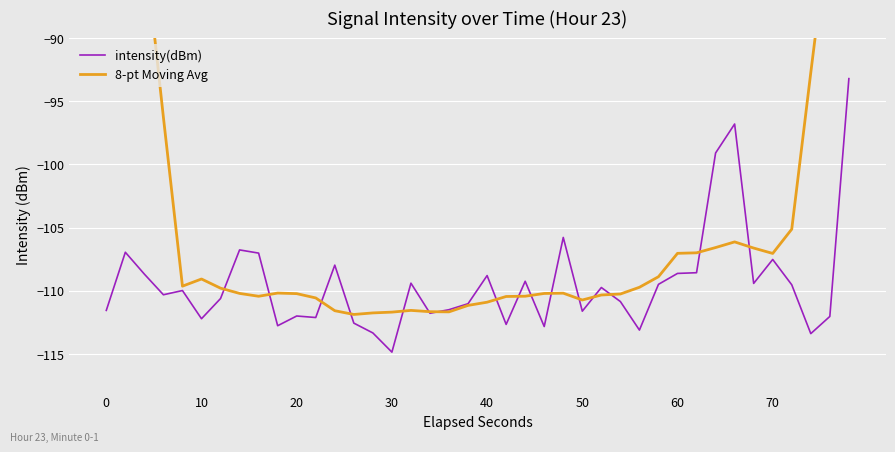

Rank the series by their average value, from highest to lowest.

8-pt Moving Avg, intensity(dBm)